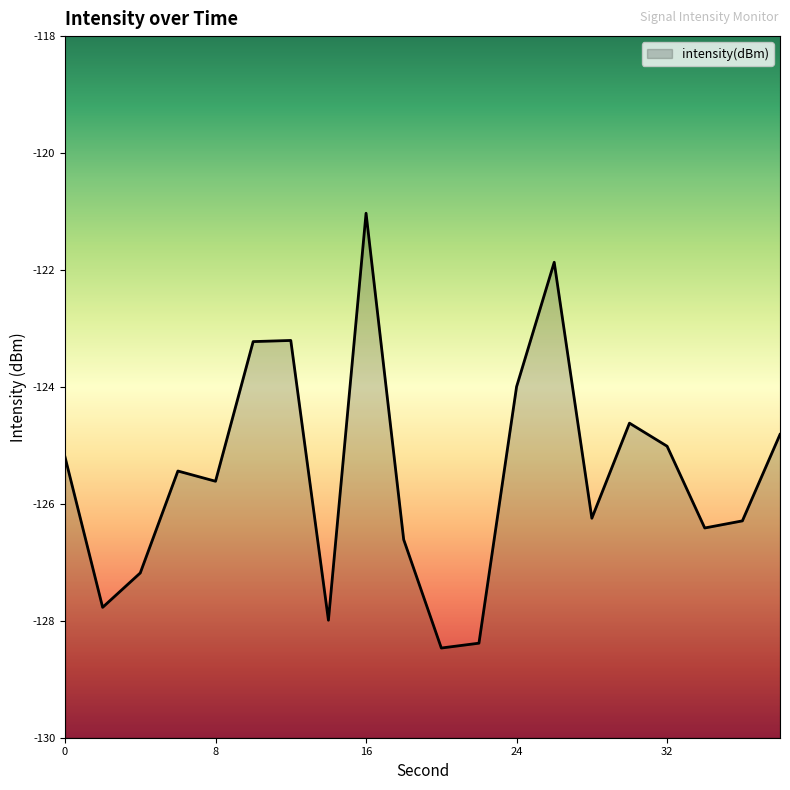

Rank the categories by value from highest to lowest.

16, 26, 12, 10, 24, 30, 38, 32, 0, 6, 8, 28, 36, 34, 18, 4, 2, 14, 22, 20